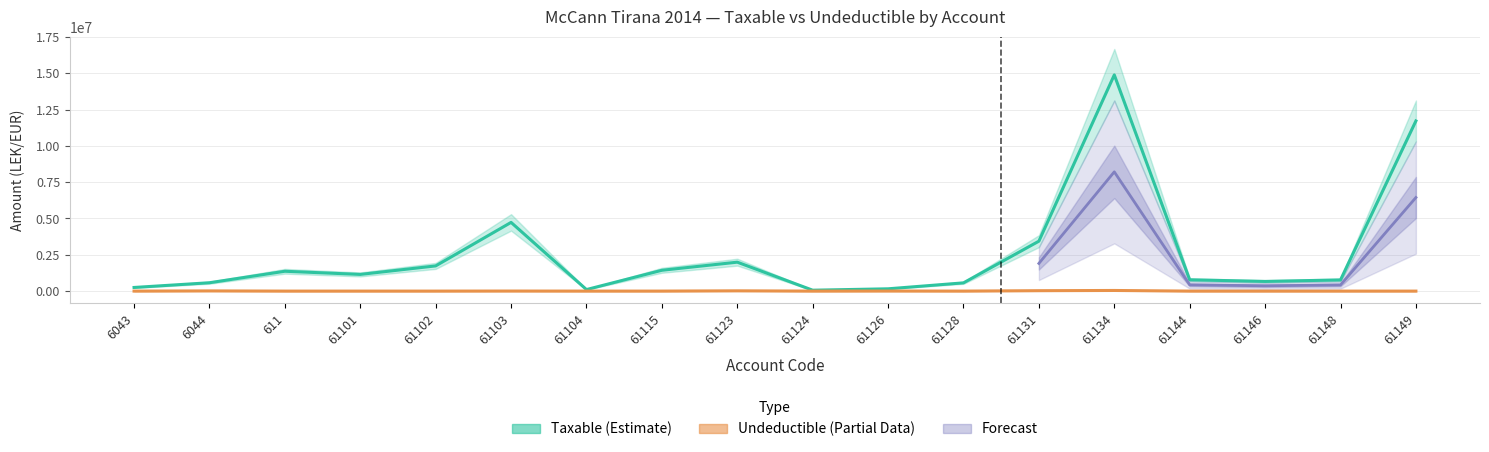

What is the average value of the Undeductible series?

6216.2